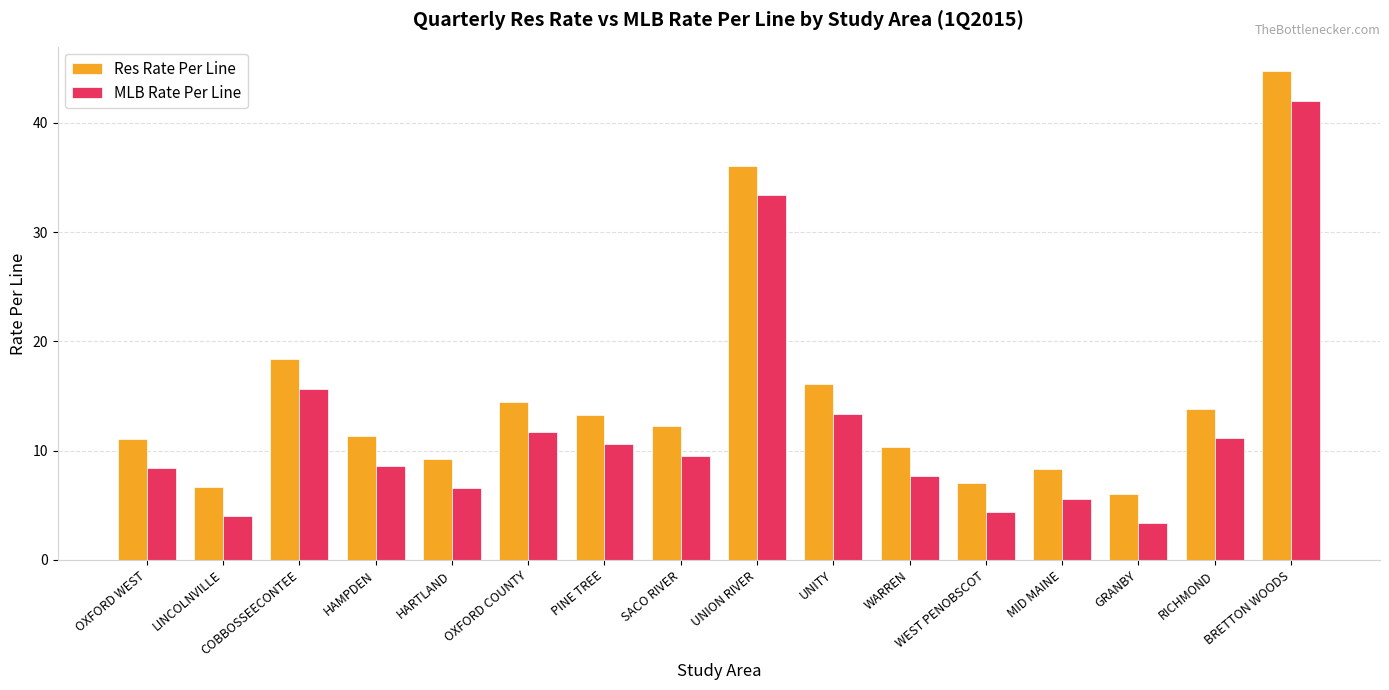

What is the spread (max minus min) of values at RICHMOND?

2.7